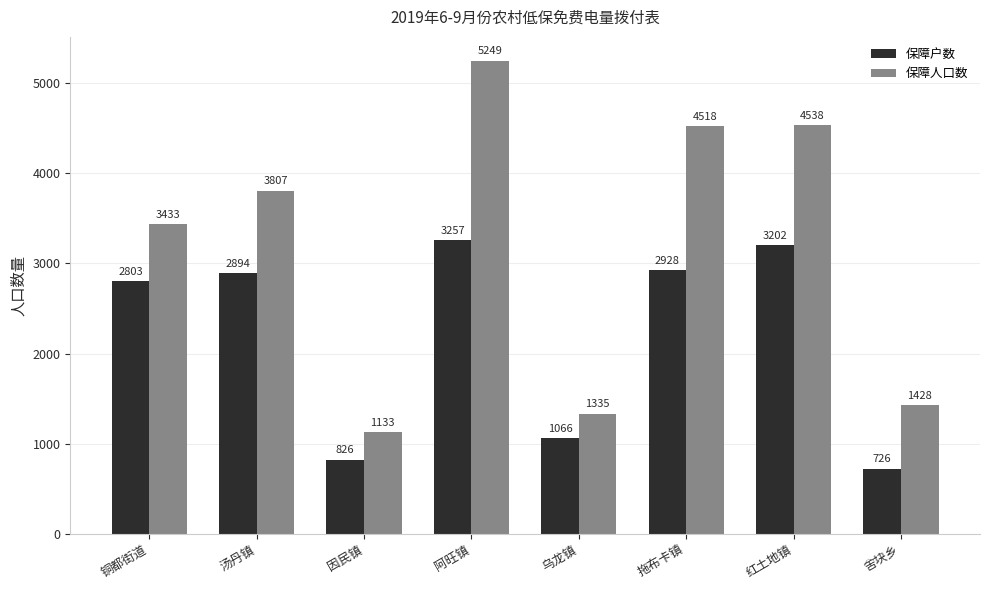

What is the sum of the 保障户数 values at 红土地镇 and 因民镇?

4028